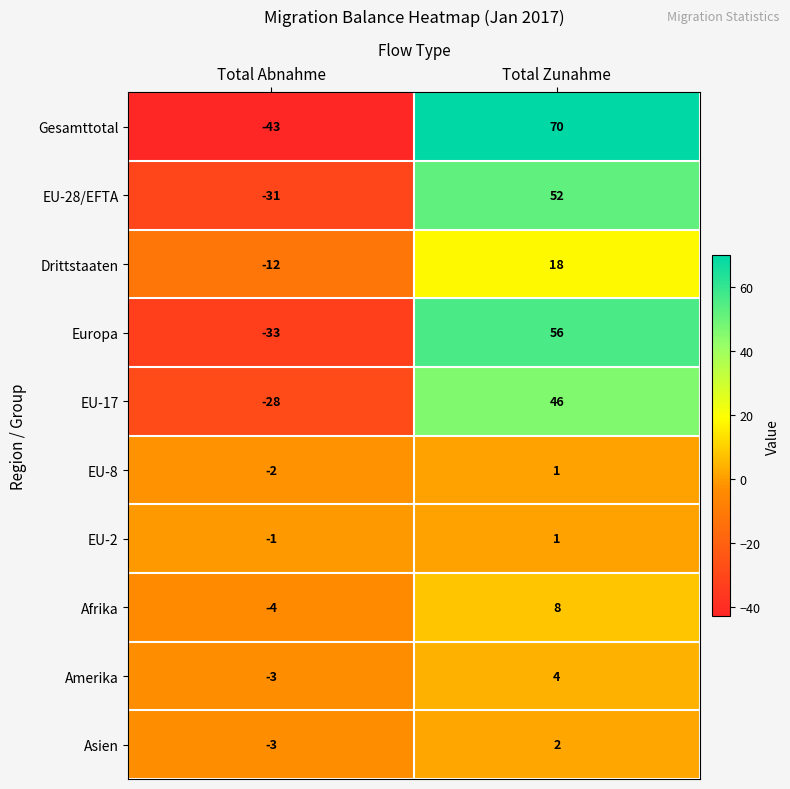

List the labels in order of Amerika value, largest first.

Total Zunahme, Total Abnahme